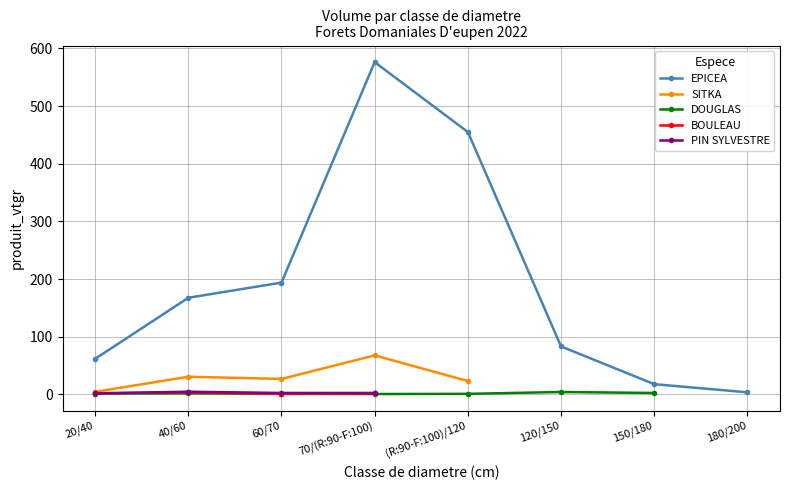

At which category is the sum across all series the highest?

70/(R:90-F:100)